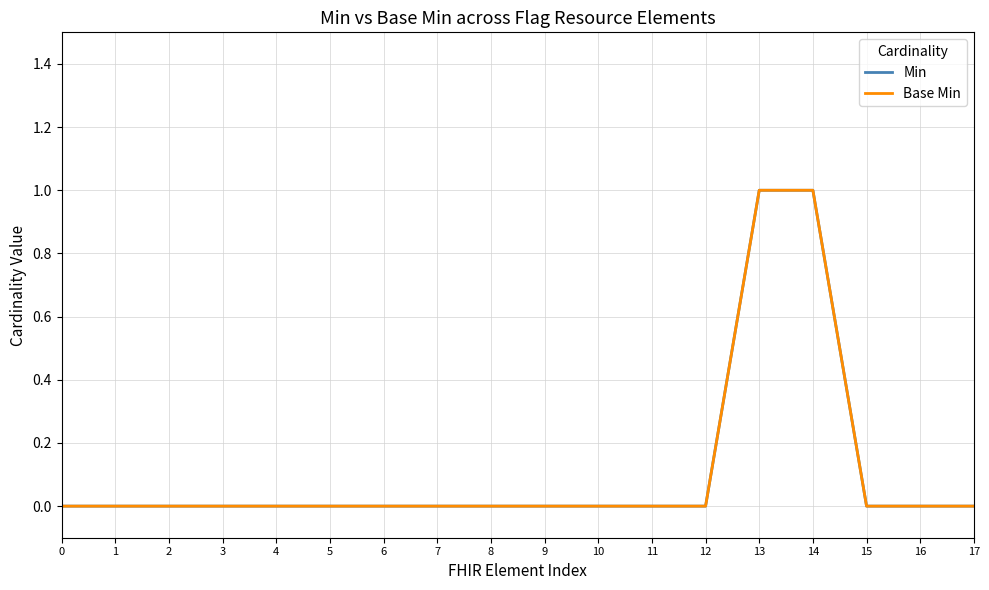

List the labels in order of Base Min value, largest first.

13, 14, 0, 1, 2, 3, 4, 5, 6, 7, 8, 9, 10, 11, 12, 15, 16, 17